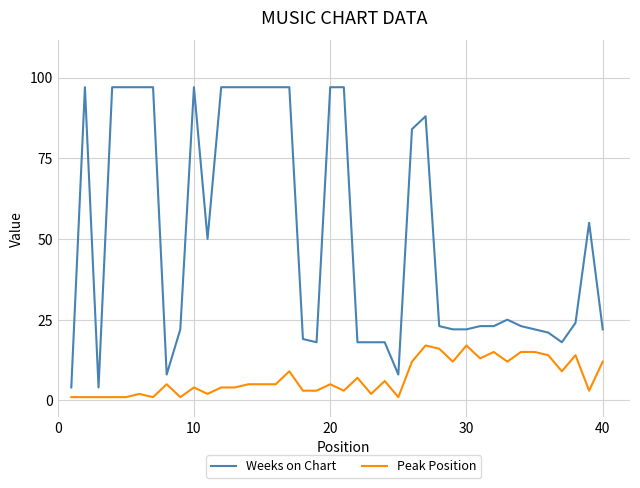

What is the difference between the maximum and minimum values in the Weeks on Chart series?

93